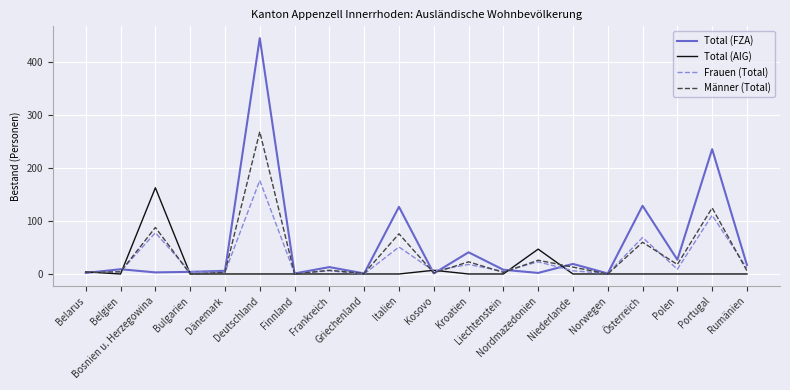

Which series has the largest range (max minus min)?

Total (FZA)